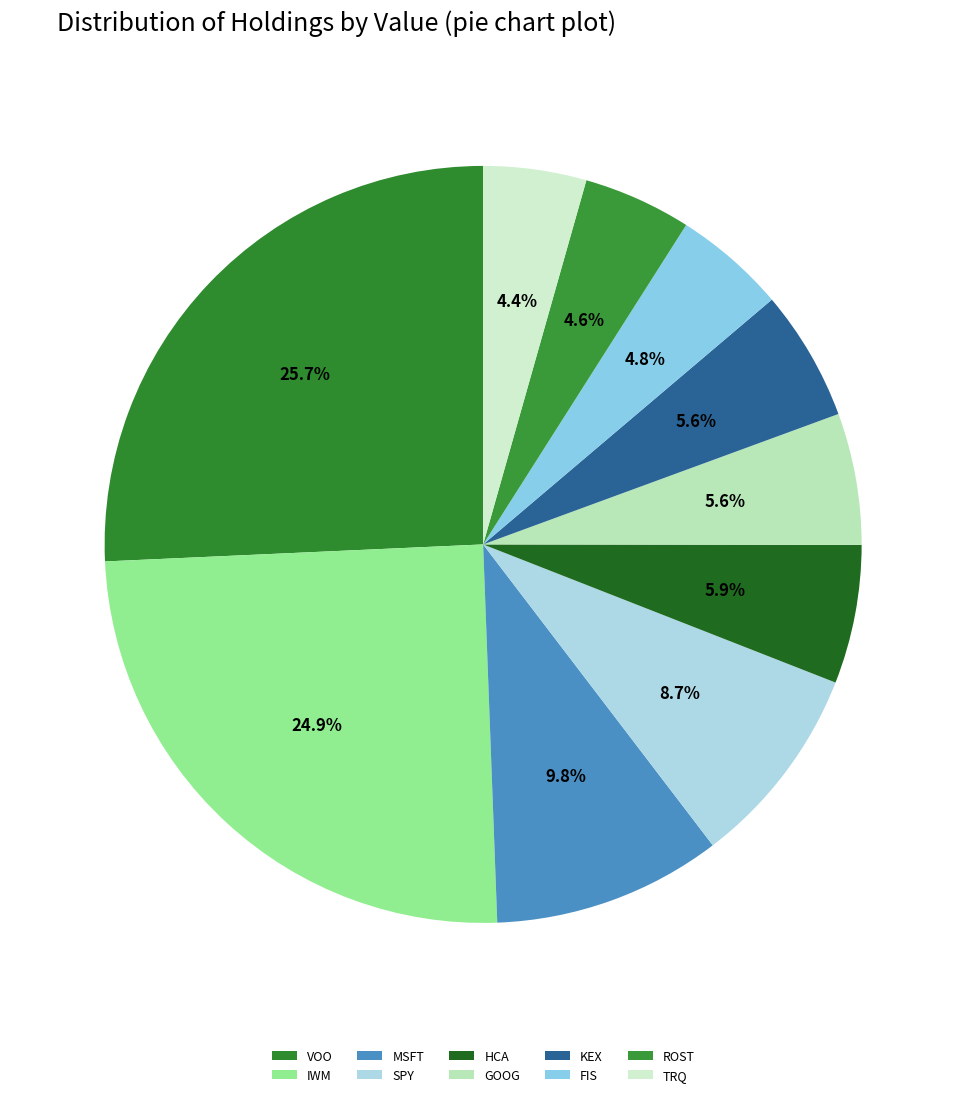

Which category has the smallest portion of the pie?

TRQ